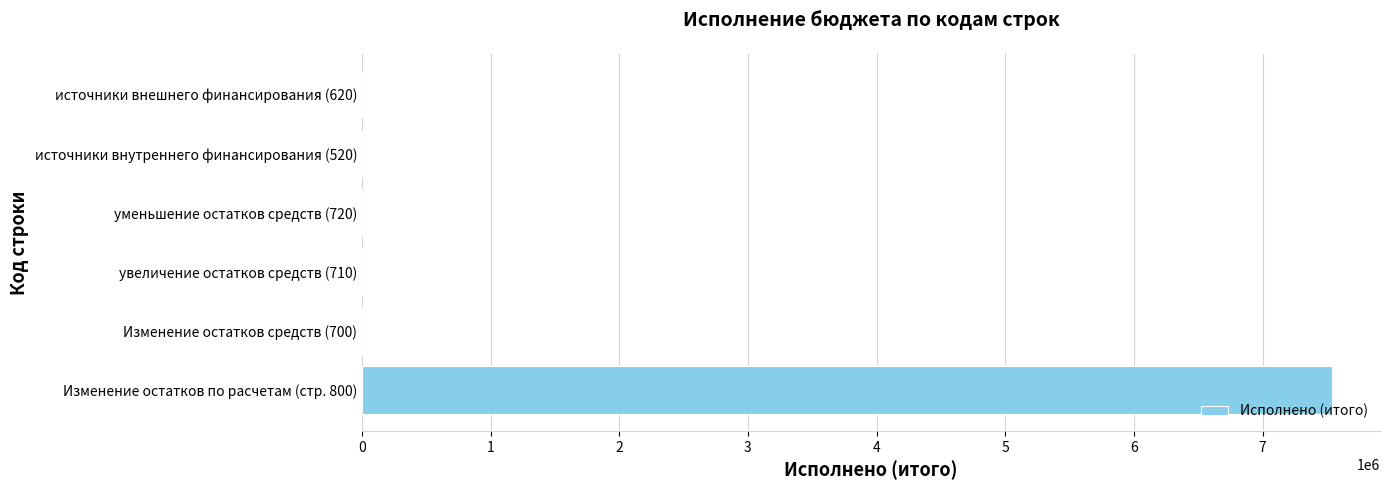

Are the bars grouped side by side (vs. stacked)?

No